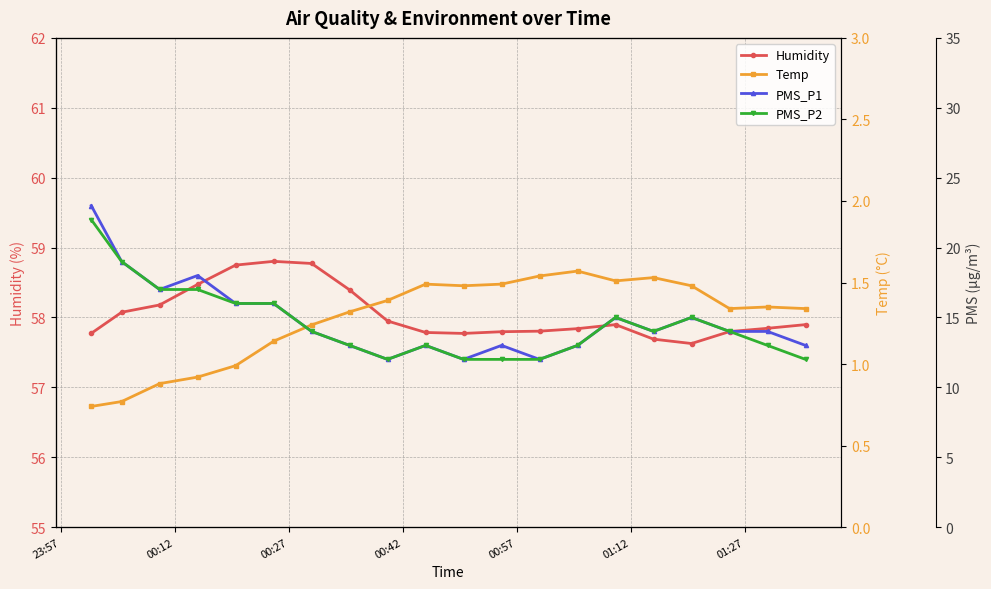

True or false: Humidity has more than 0 points higher than both neighbors.

True